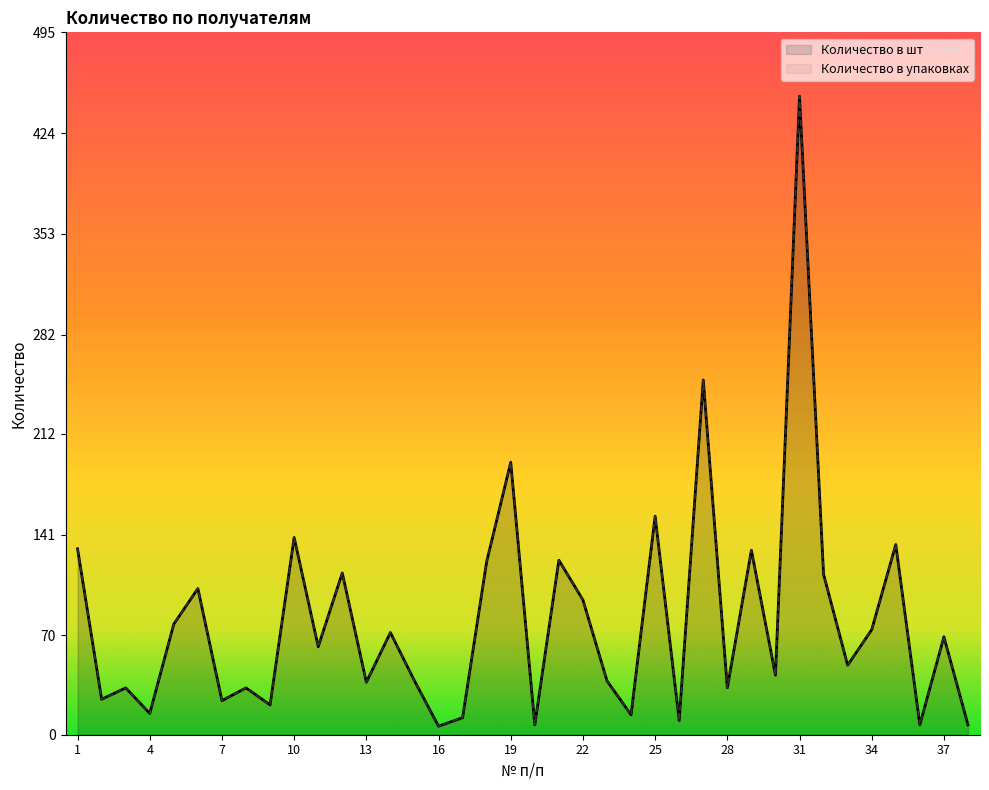

Does the chart display data point markers on the line(s)?

No